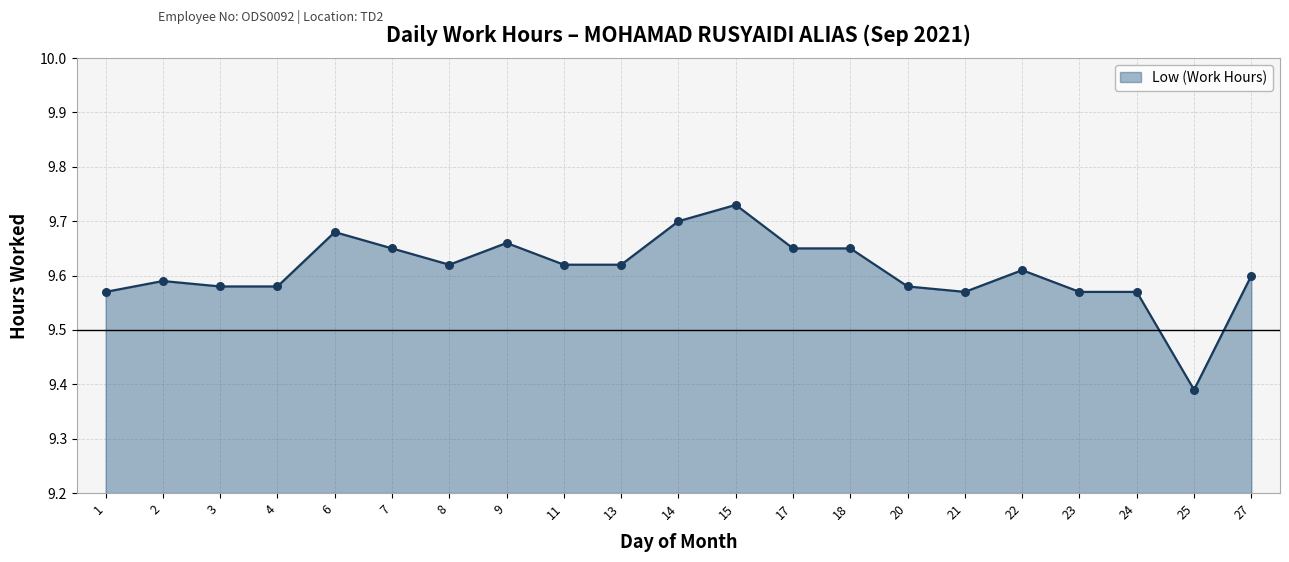

What is the change in value from 2 to 15?

+0.1